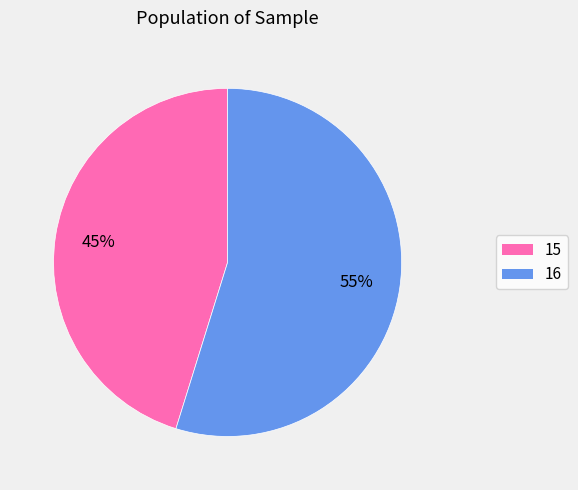

What is the ratio of the value at 15 to the value at 16?

0.8